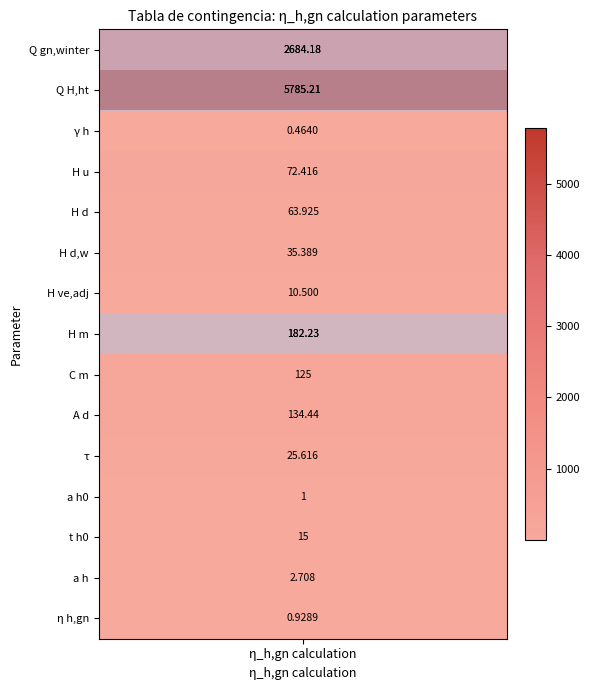

What is the difference between the maximum and minimum values?

5784.7